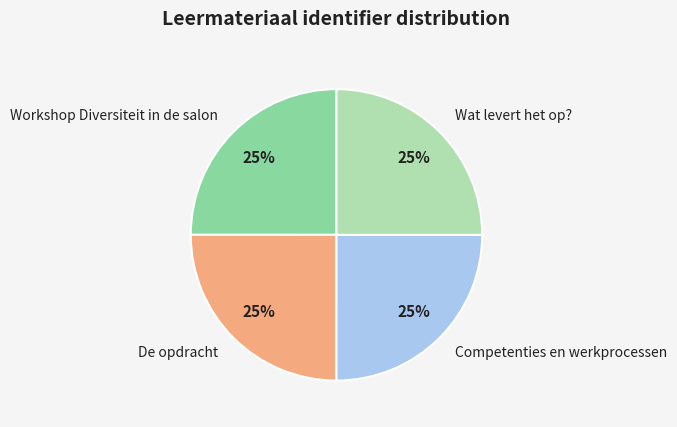

Is it true that Workshop Diversiteit in de salon is 25% of the pie?

True